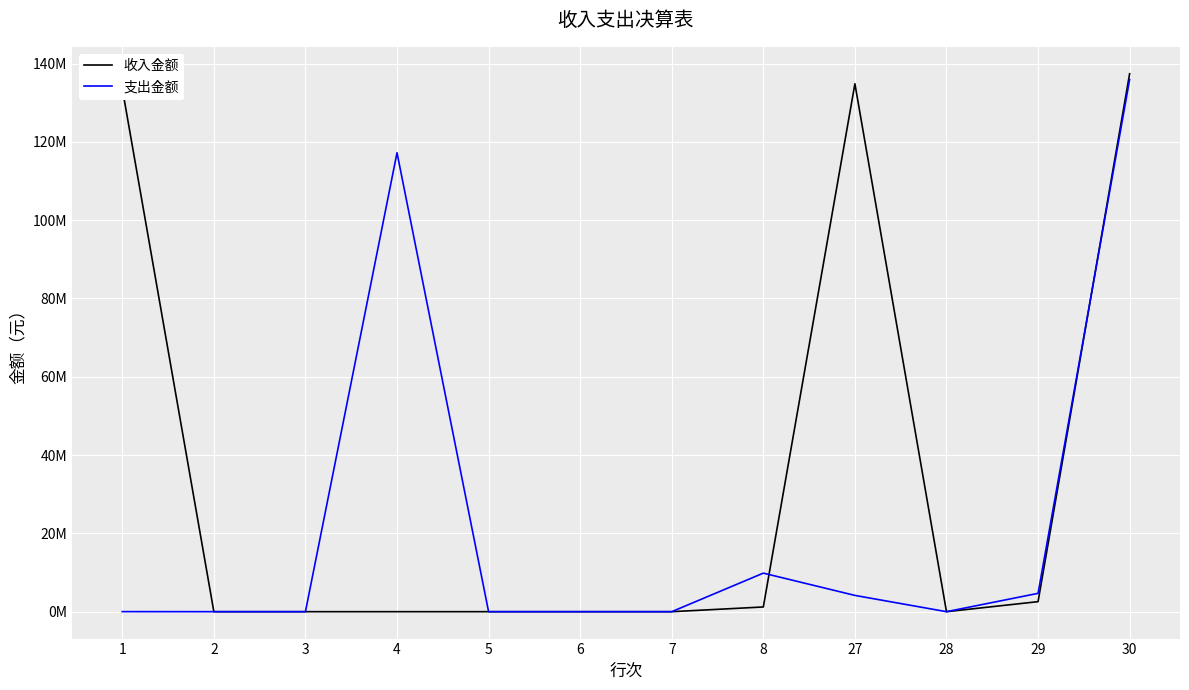

Is this an area chart (filled region under the line)?

No